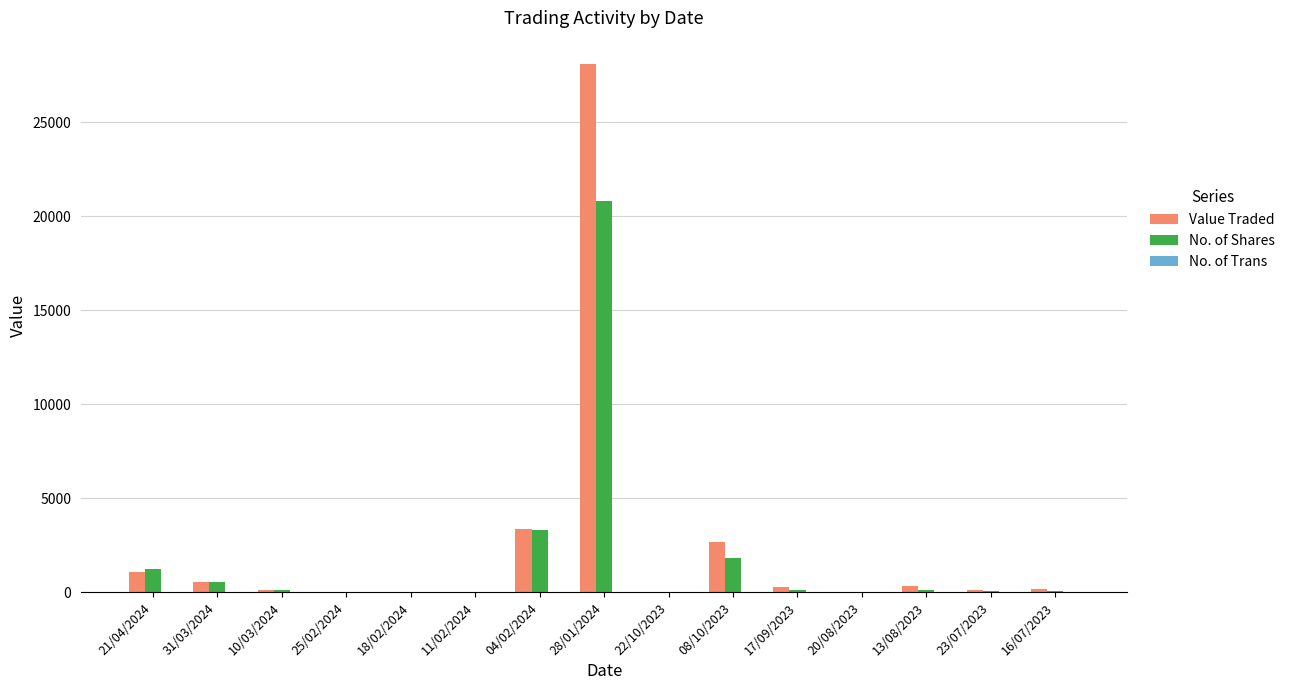

Is the value of Value Traded at 22/10/2023 greater than the value of No. of Shares at 28/01/2024?

No